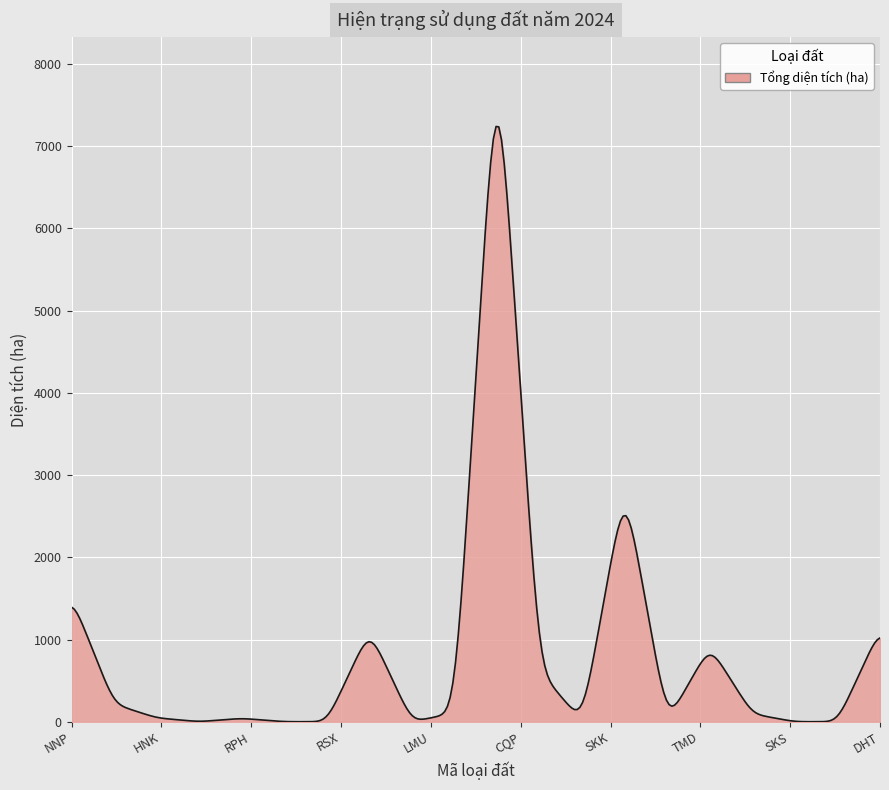

What is the maximum value shown in the chart?

7240.9